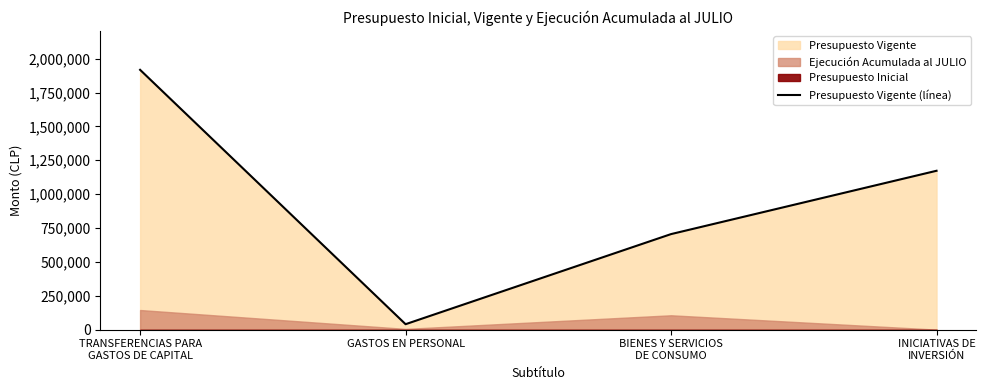

How many data points are above 1172586?

1